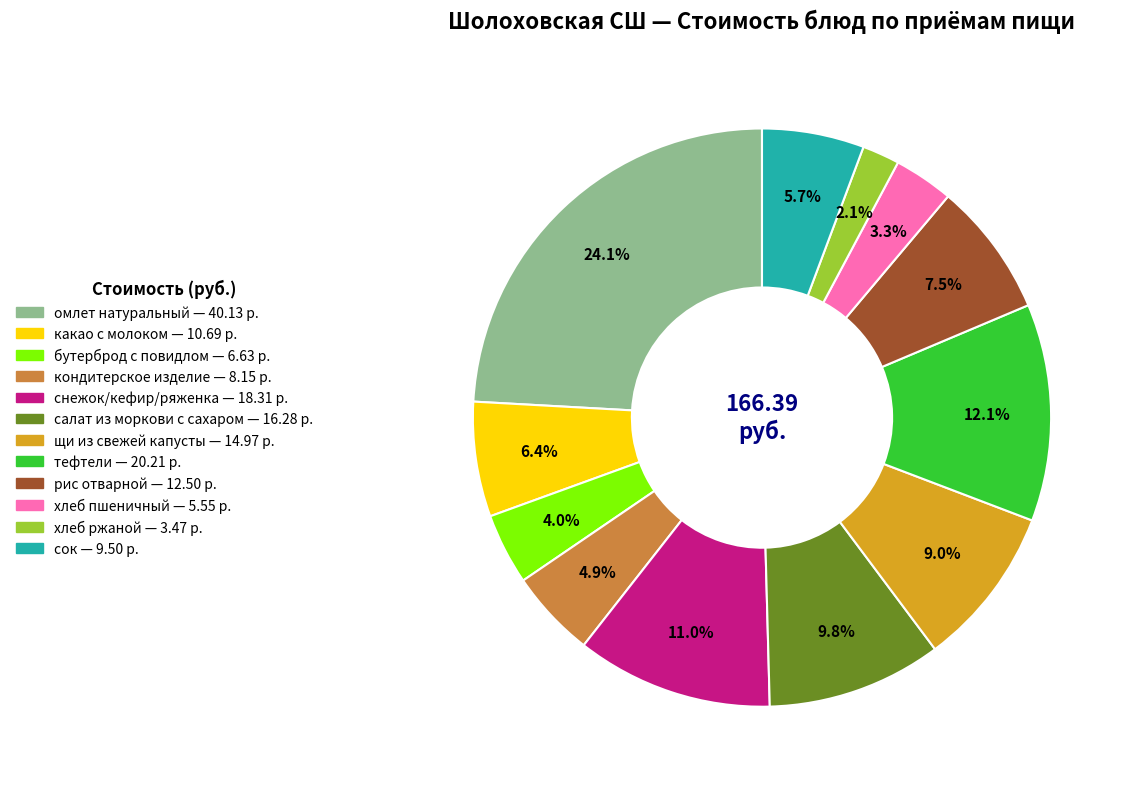

Which slice is the largest?

омлет натуральный